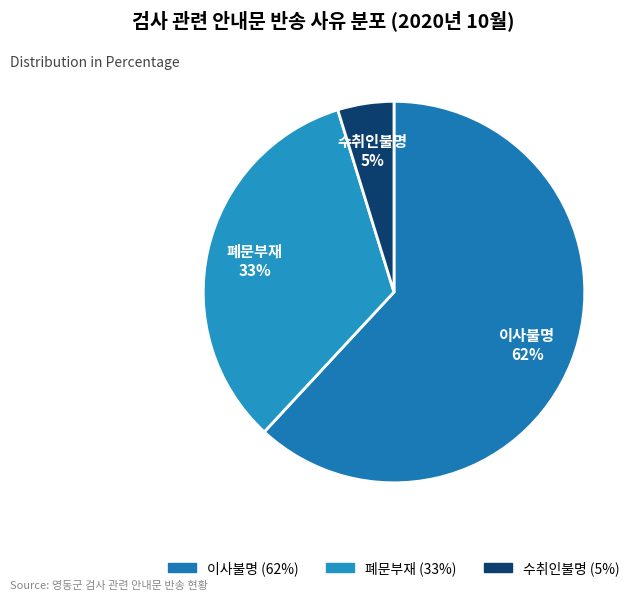

Is 이사불명 the majority of the pie?

Yes